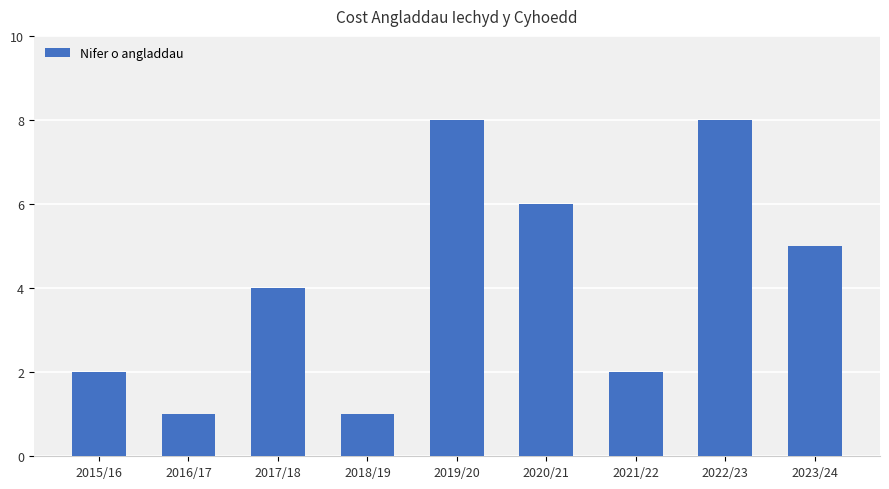

What is the sum of all values?

37